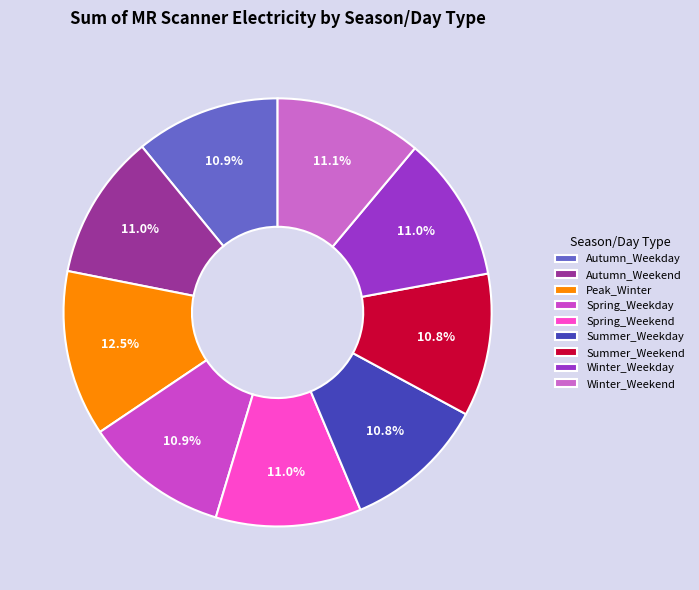

What percentage is the Winter_Weekday slice, to the nearest percent?

11%